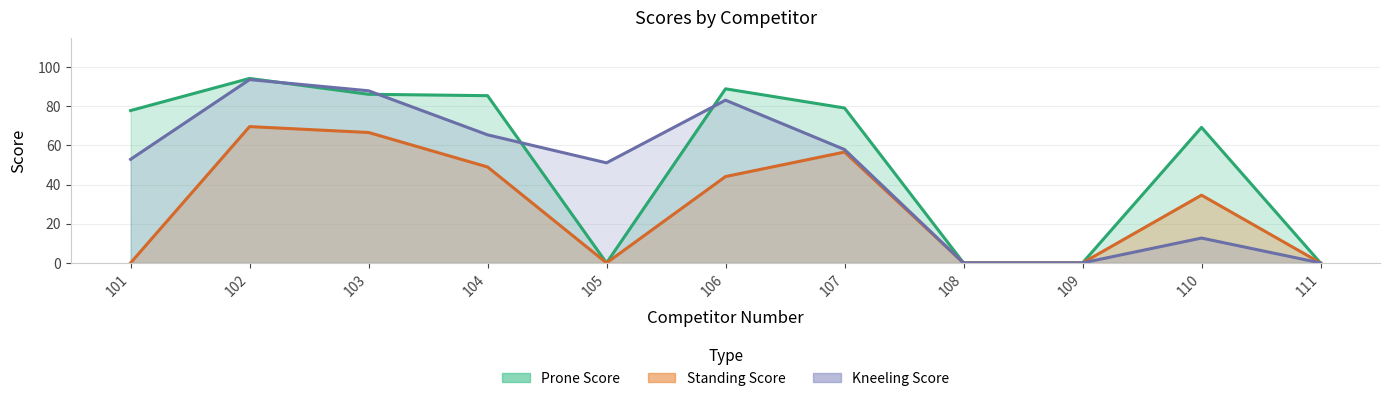

True or false: Kneeling Score and Standing Score cross at least once.

False